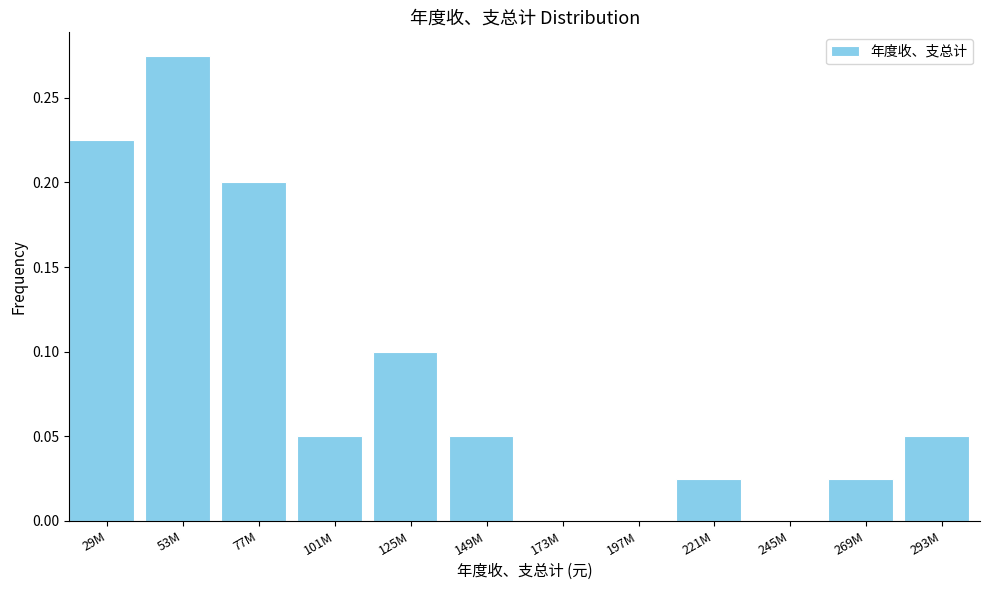

The value at 245M is 0.0. True or false?

True